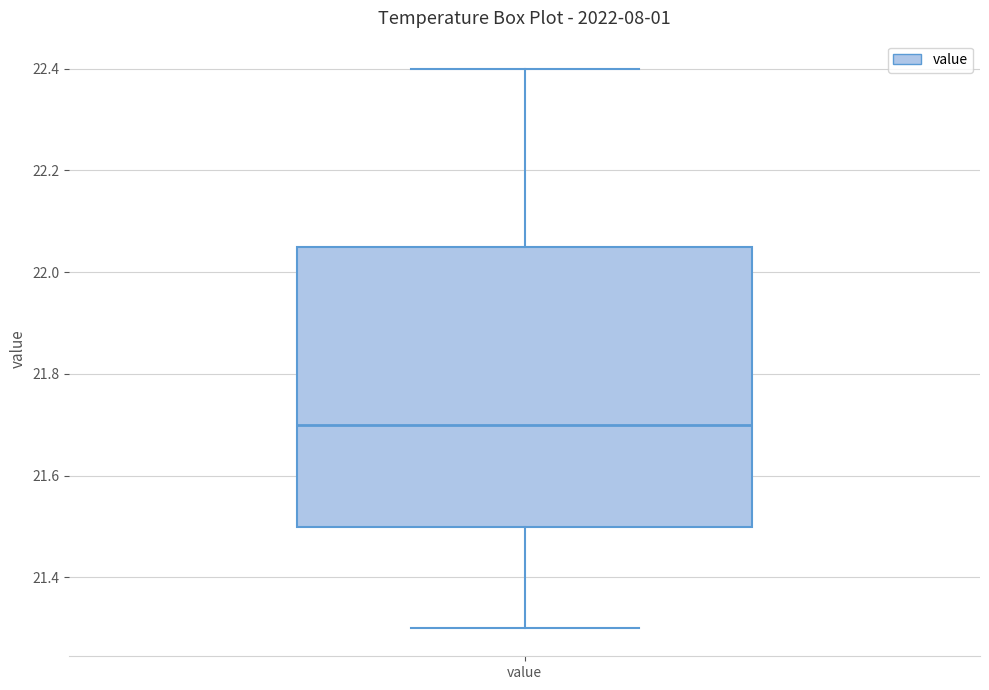

Read this box plot against the y-axis: the position of the median line, the range covered by the box, and the ends of both whiskers. The values are not printed on the chart, so give them approximately, as read against the axis.

median 21.70, box 21.50 to 22.06, whiskers 21.30 to 22.40